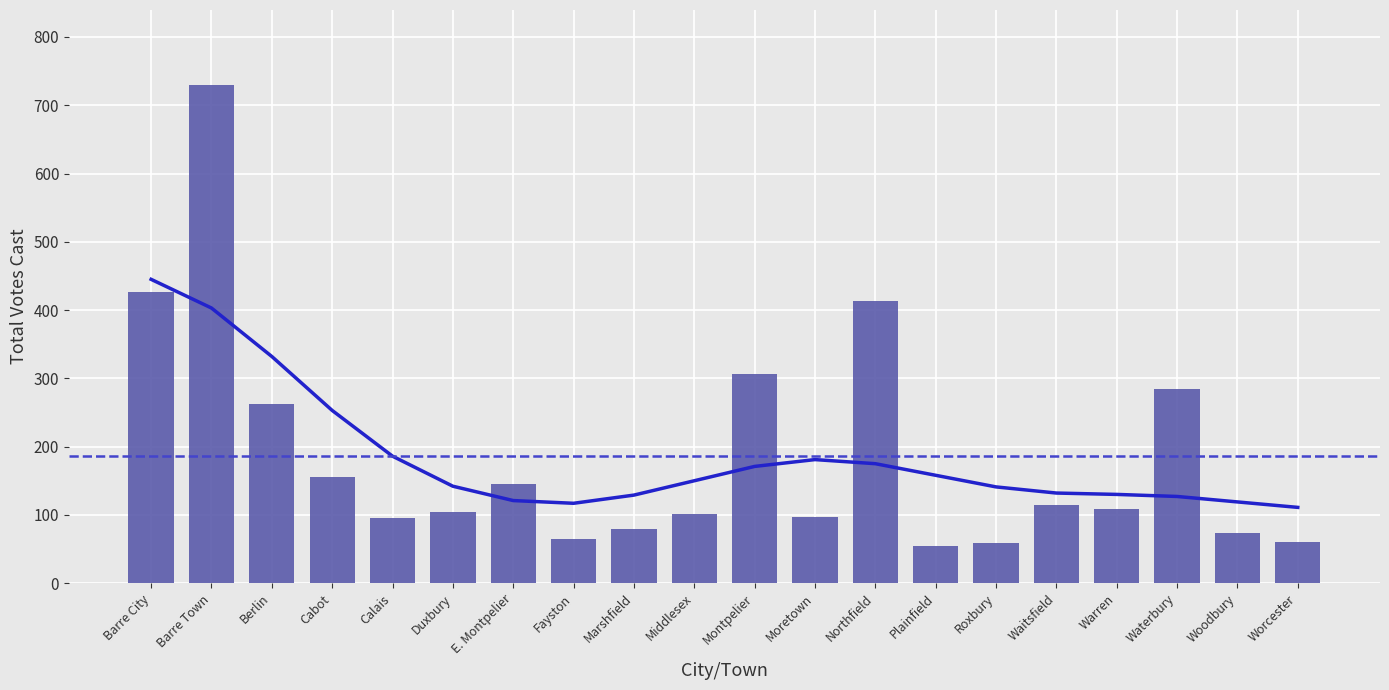

List the labels in order of value, largest first.

Barre Town, Barre City, Northfield, Montpelier, Waterbury, Berlin, Cabot, E. Montpelier, Waitsfield, Warren, Duxbury, Middlesex, Moretown, Calais, Marshfield, Woodbury, Fayston, Worcester, Roxbury, Plainfield